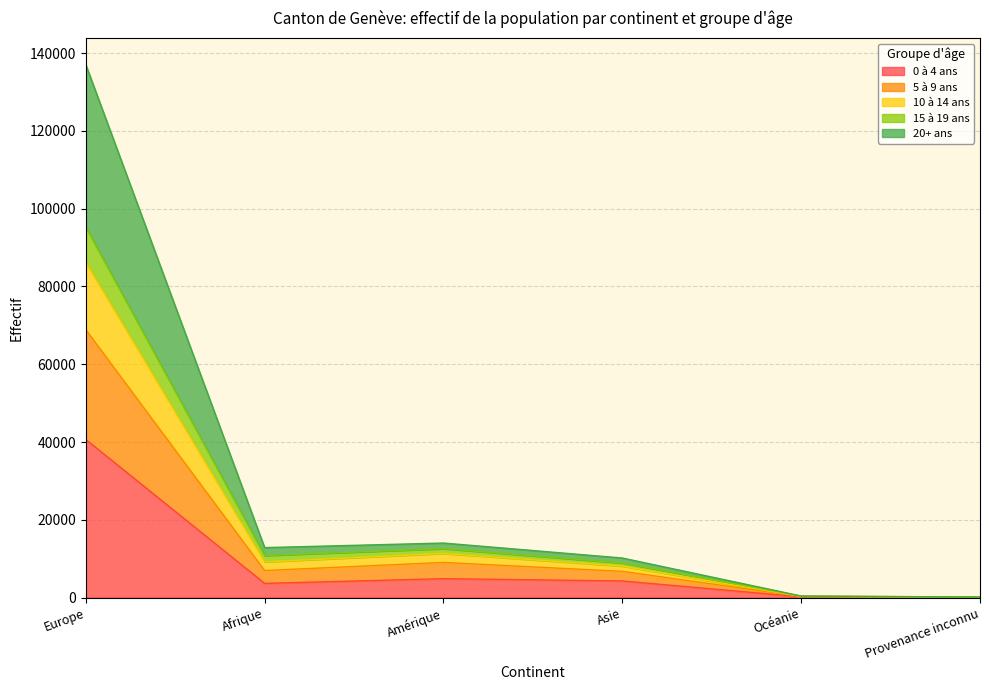

At which label does 0 à 4 ans reach its peak?

Europe